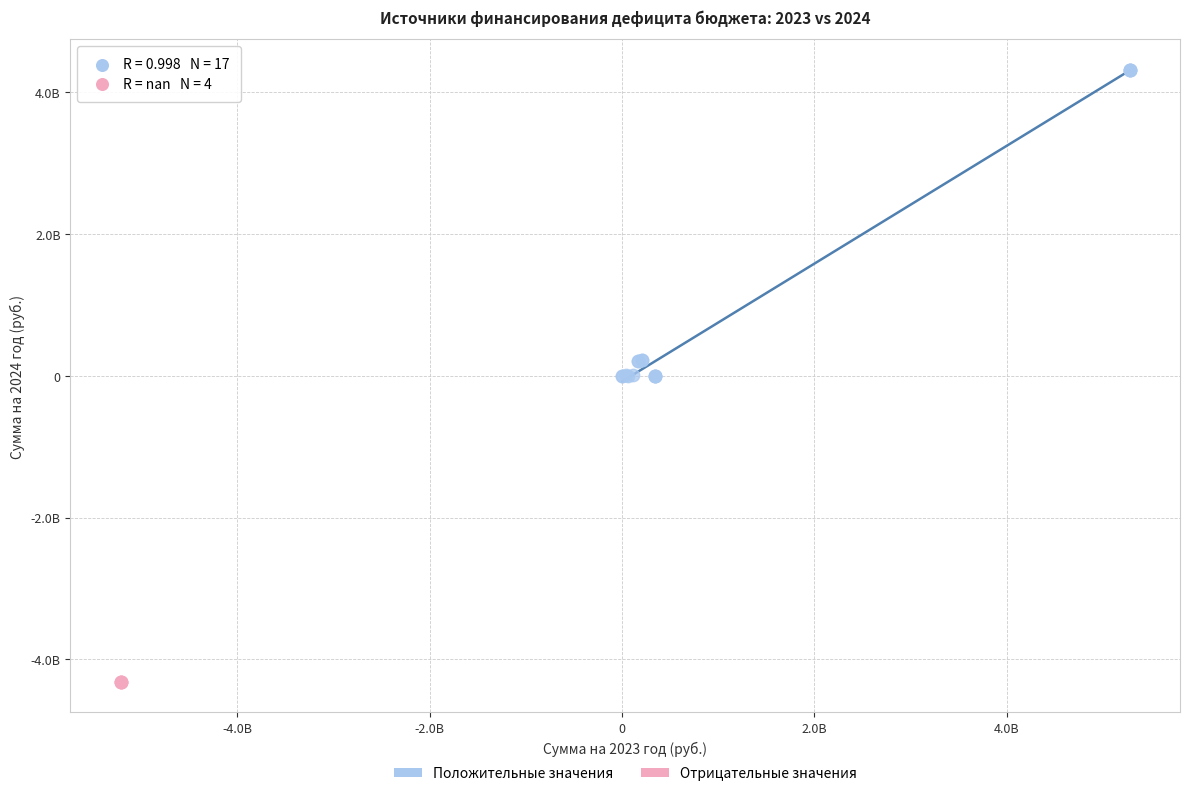

What are all the series names shown in the legend?

Положительные значения, Отрицательные значения